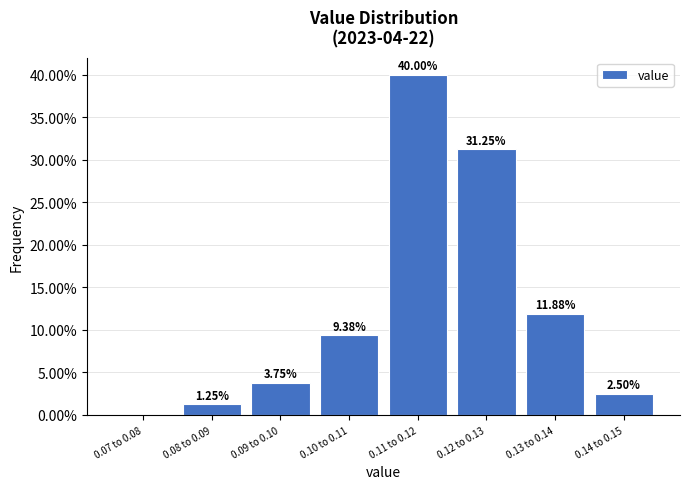

What is the sum of the values at 0.11 to 0.12 and 0.09 to 0.10?

43.8